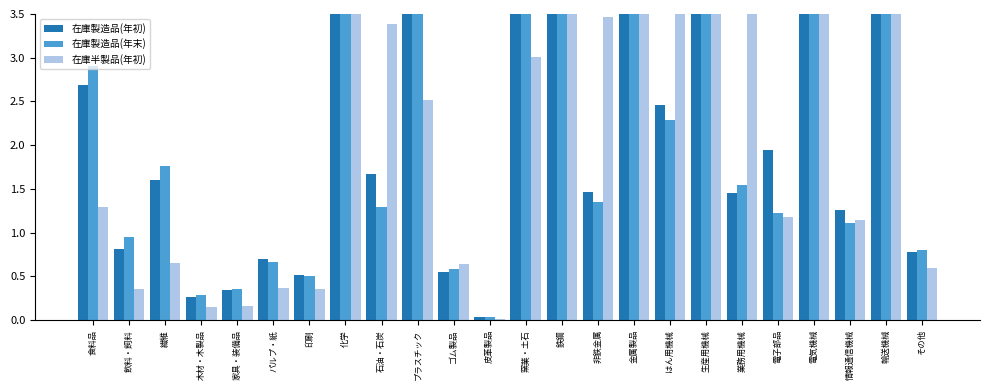

What is the average value of the 在庫半製品(年初) series?

6.1